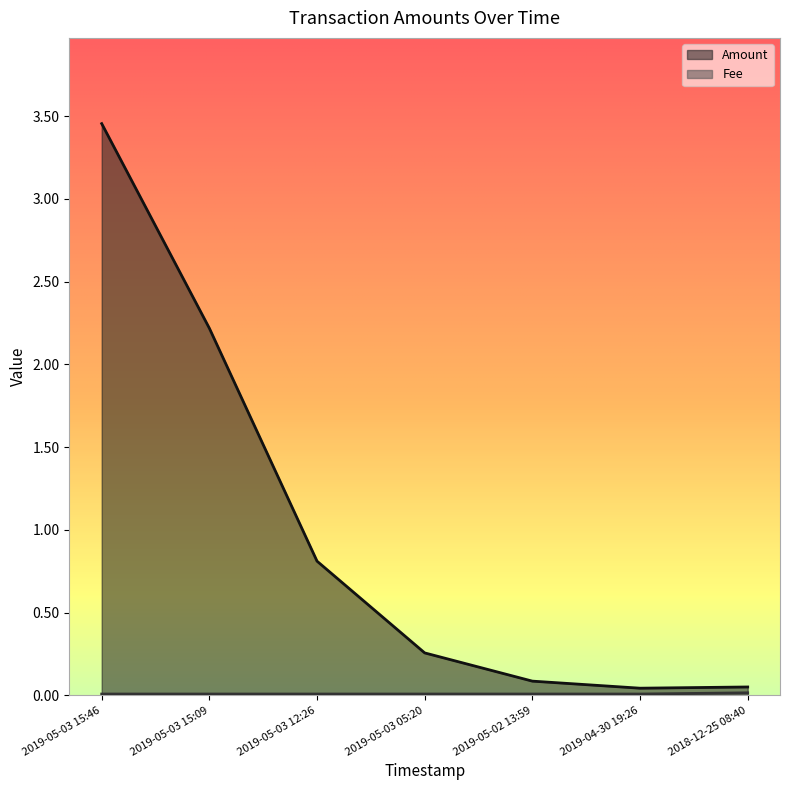

The value of Amount at 2019-05-03 12:26 is 1.1. True or false?

False